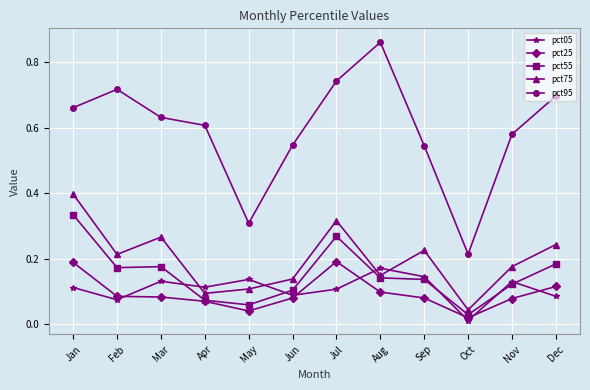

Between Jul and Dec, which series saw the biggest shift?

pct55